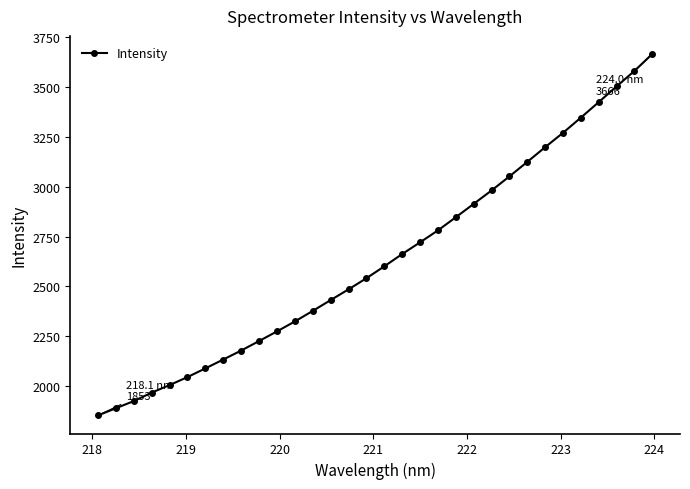

How many series are shown in this chart?

1